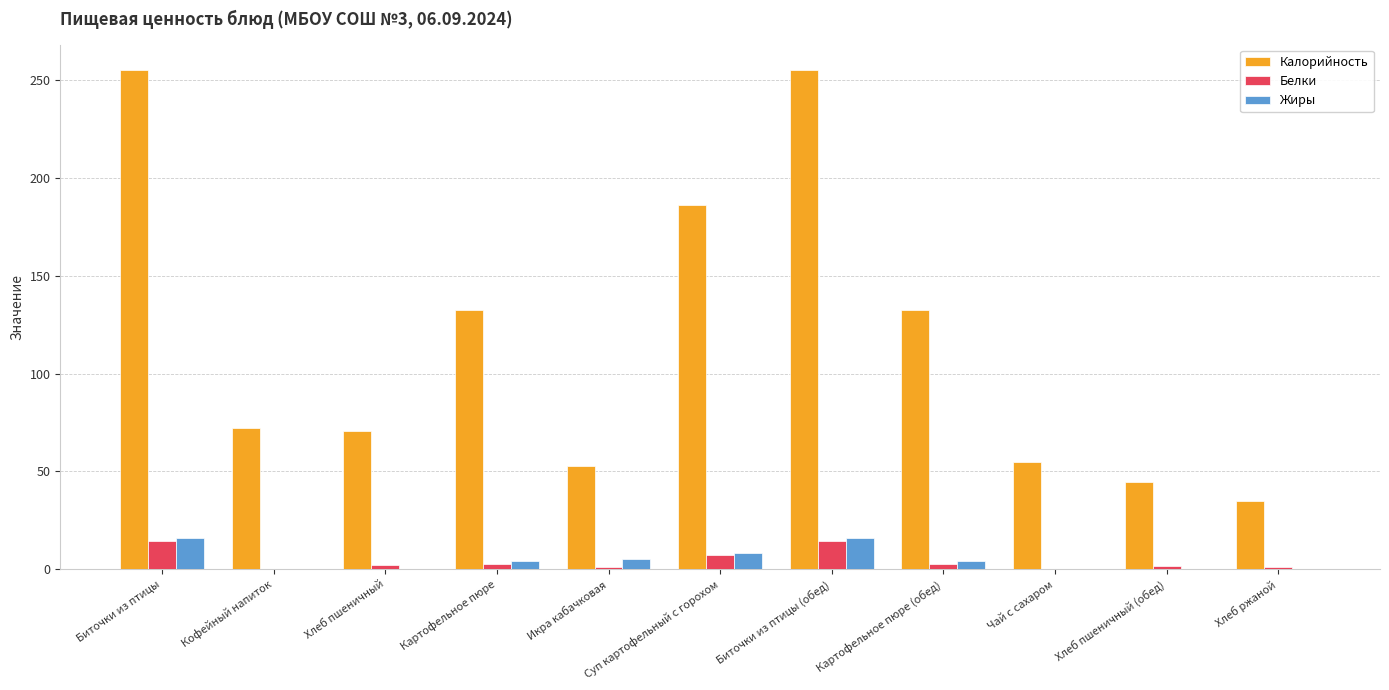

What is the spread (max minus min) of values at Кофейный напиток?

72.3